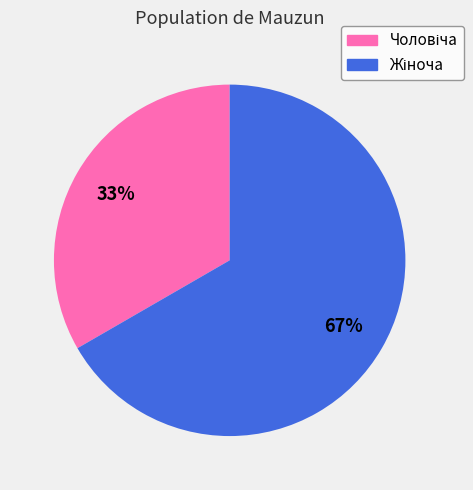

Is there any slice that represents more than half of the pie?

Yes